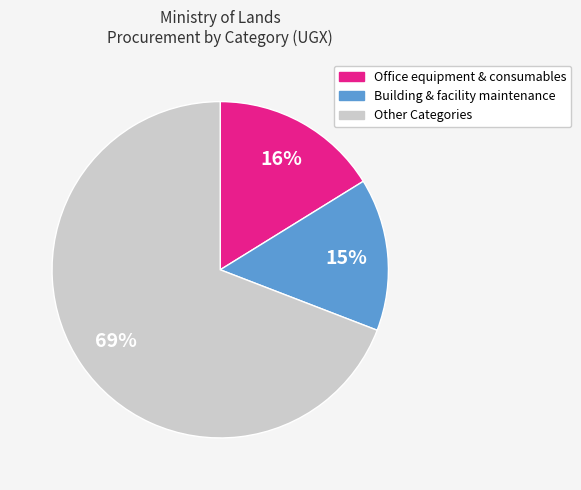

Is there any slice that represents more than half of the pie?

Yes